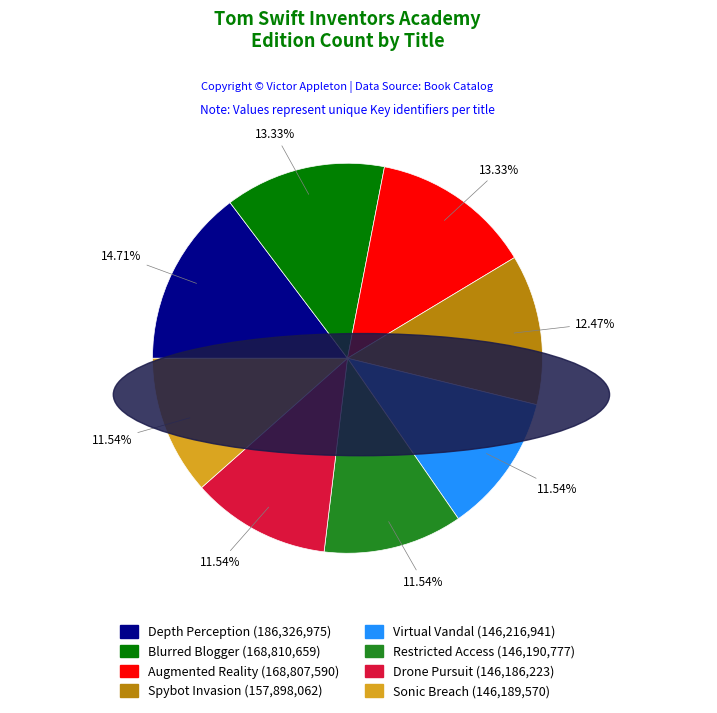

What portion of the pie excludes Blurred Blogger?

86.7%